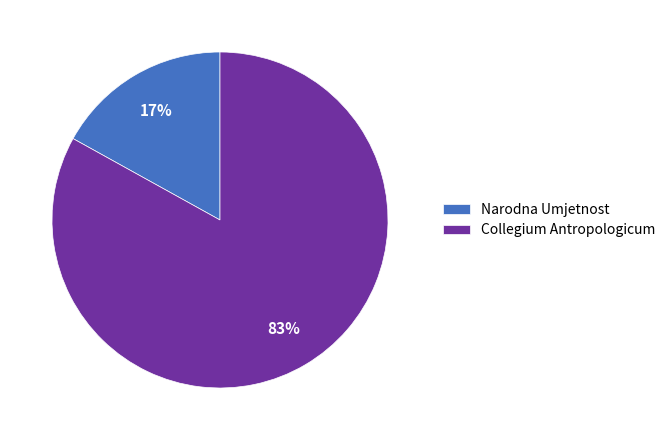

Approximately how many times larger is the value at Collegium Antropologicum compared to Narodna Umjetnost?

4.9